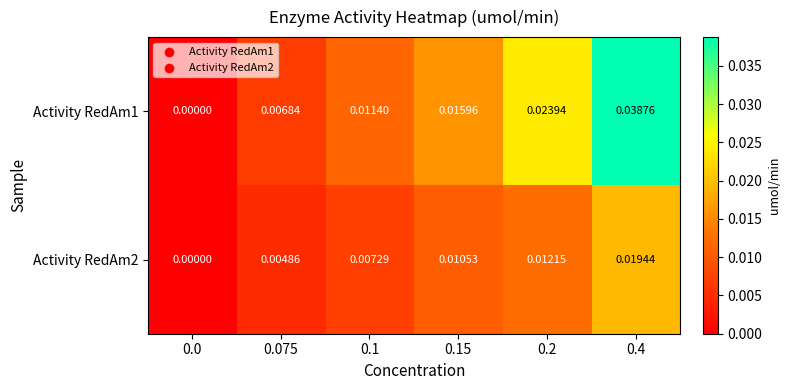

Is the value of Activity RedAm2 at 0.075 greater than the value of Activity RedAm1 at 0.15?

No